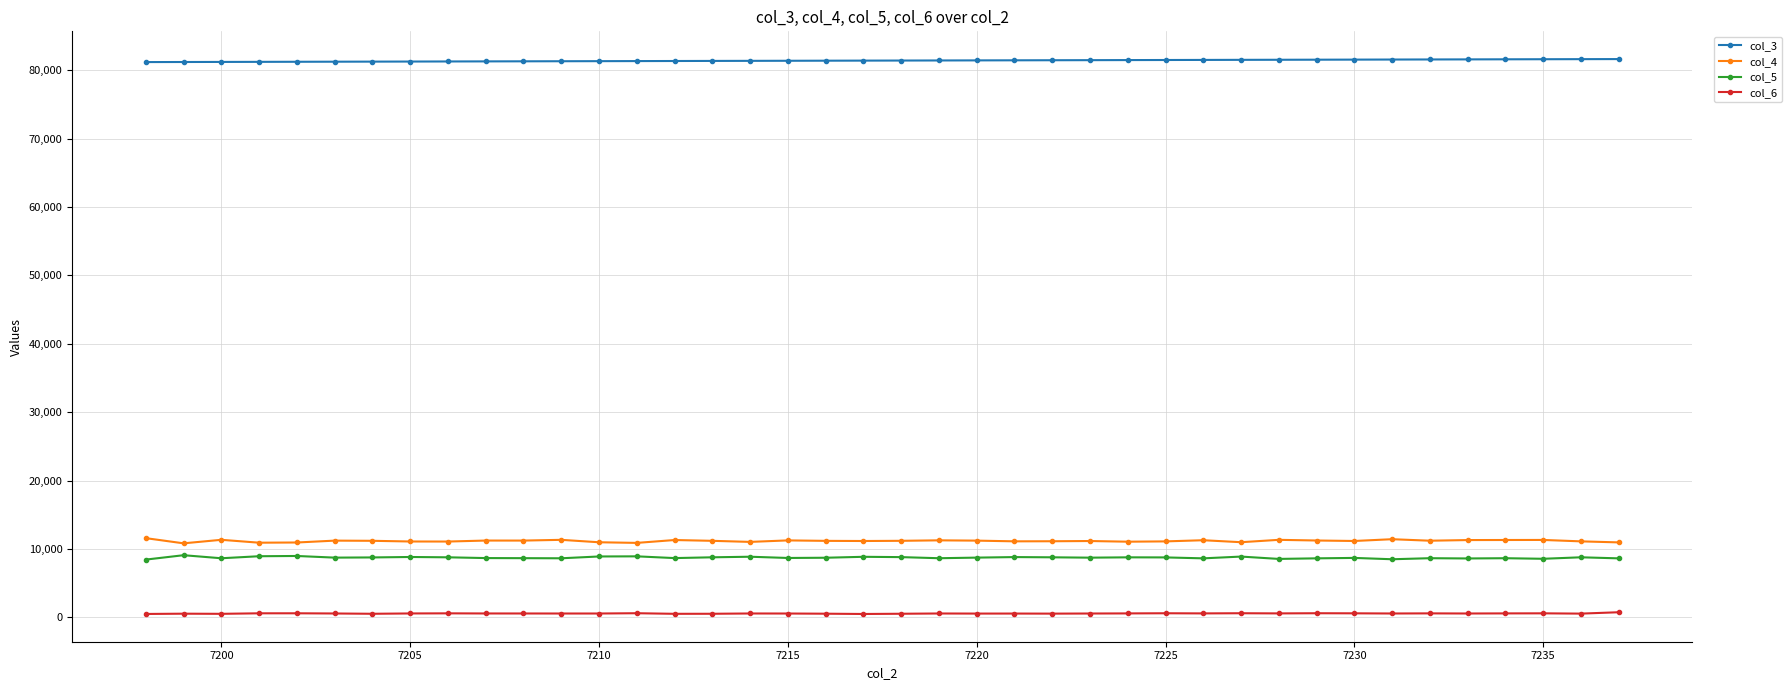

True or false: col_5 and col_6 intersect in this chart.

False